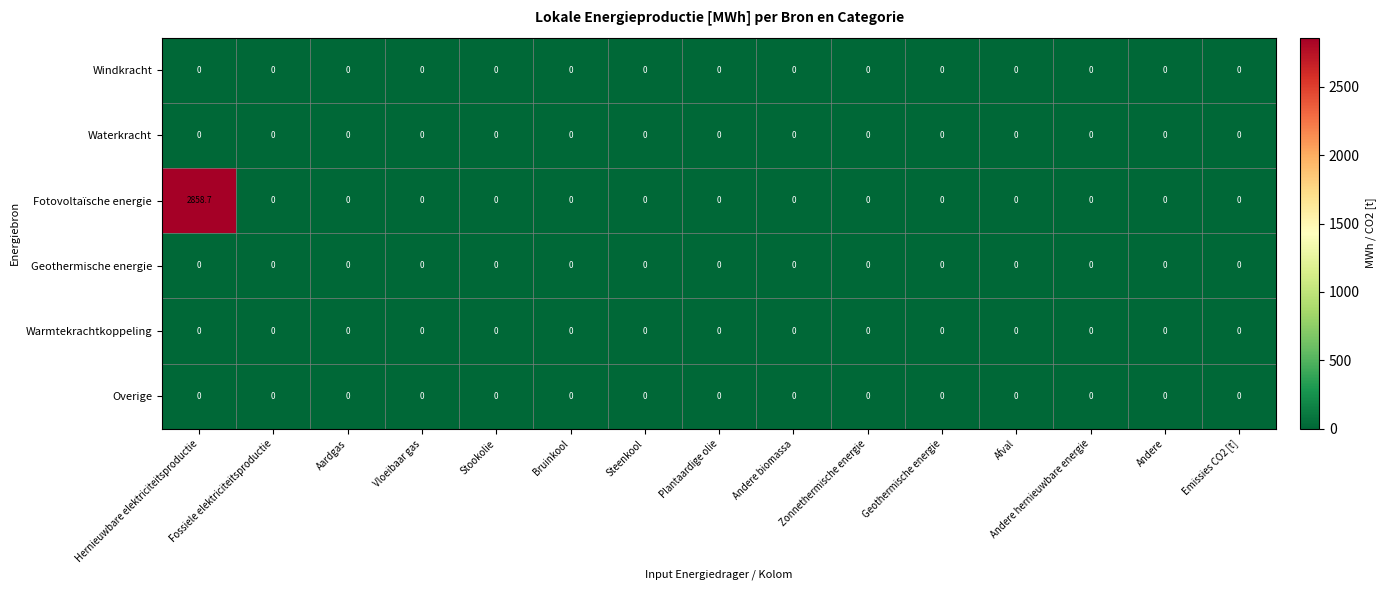

How many categories are shown in the chart?

15